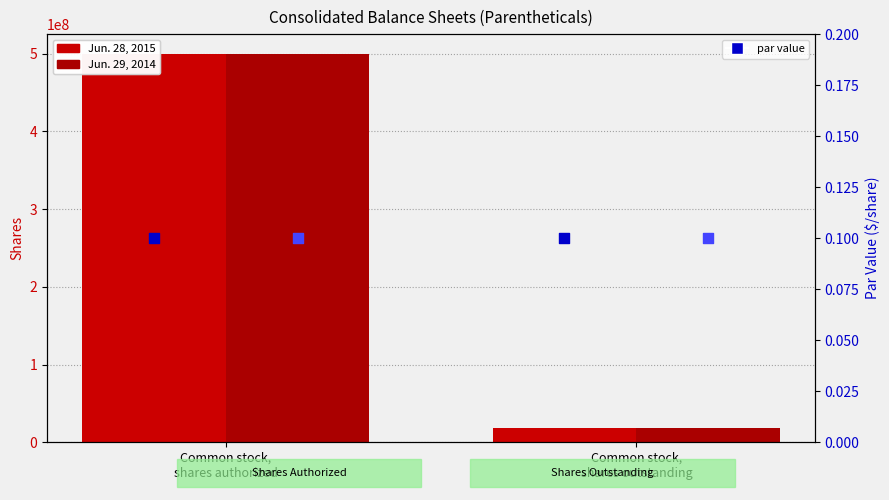

Which series reaches the minimum Y coordinate?

Jun. 28, 2015 par